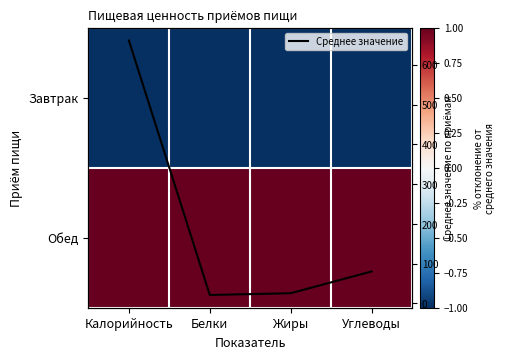

True or false: Среднее значение has more than 0 interior local peaks.

False